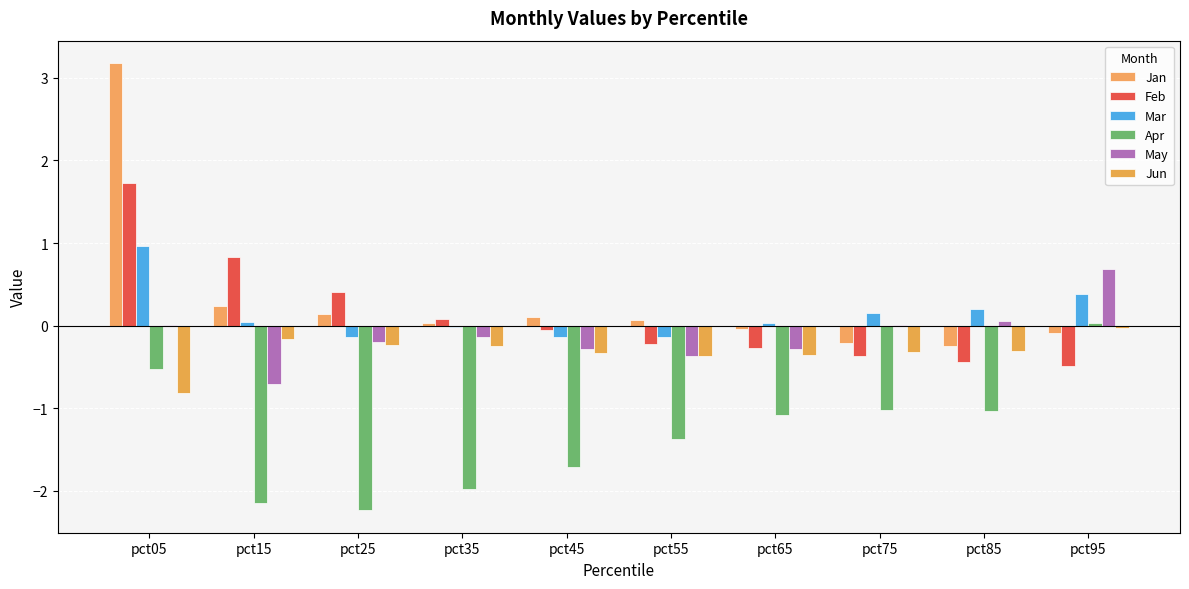

Is it true that Apr equals -1.0 at pct85?

True